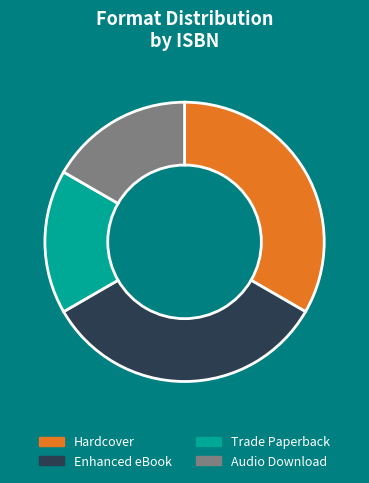

The Audio Download slice represents 22% of the pie. True or false?

False